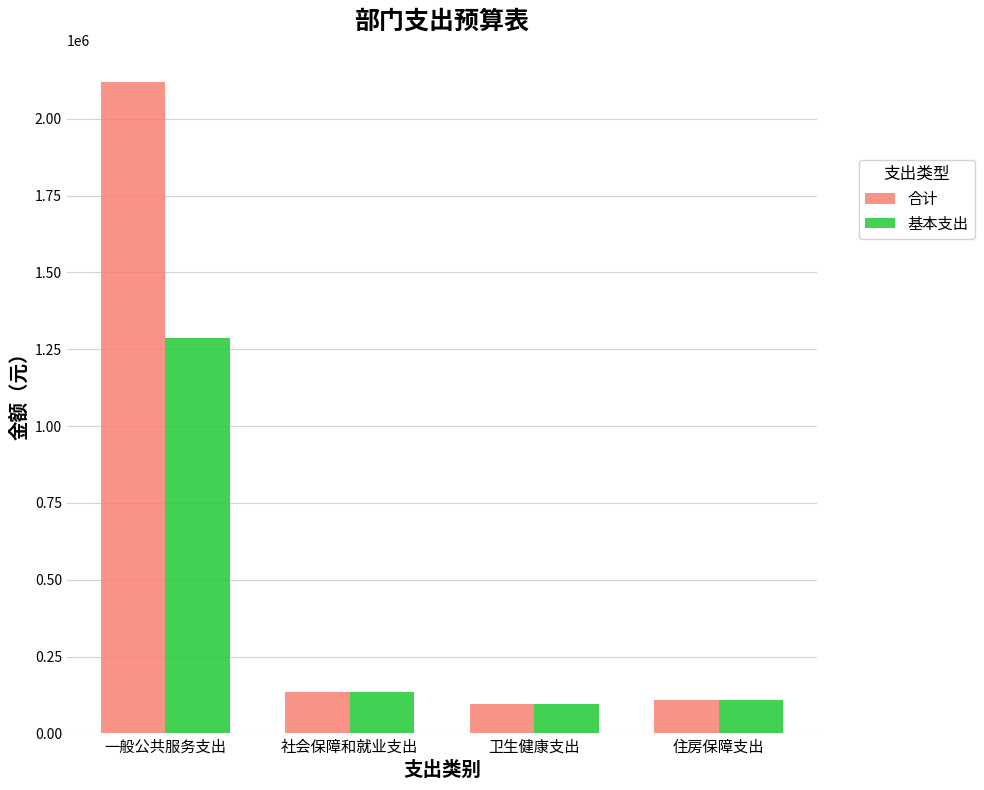

Reading left to right, extract all data points from this chart.

合计: 2118441.1	136236.2	95295.9	107435.0
基本支出: 1287406.7	136236.2	95295.9	107435.0